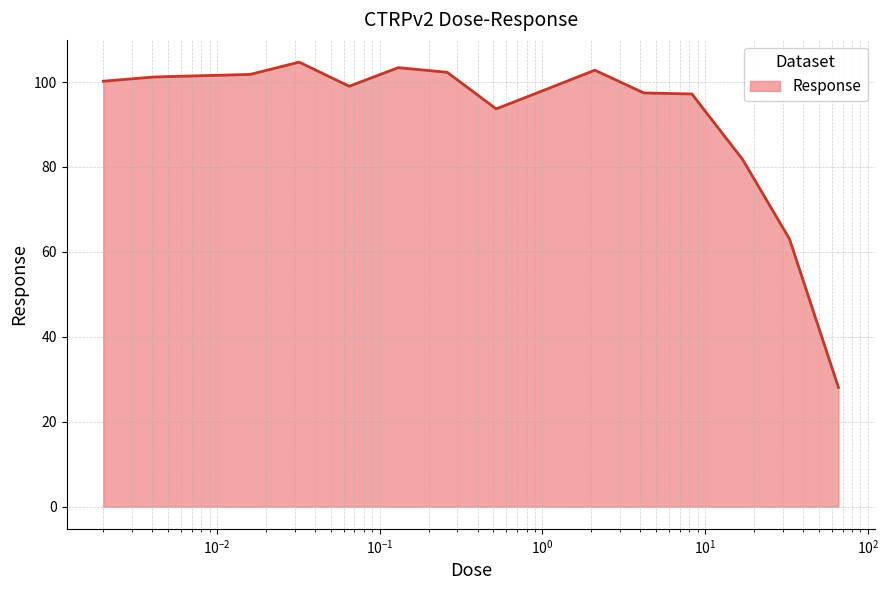

What is the difference between the second highest and minimum values?

75.3